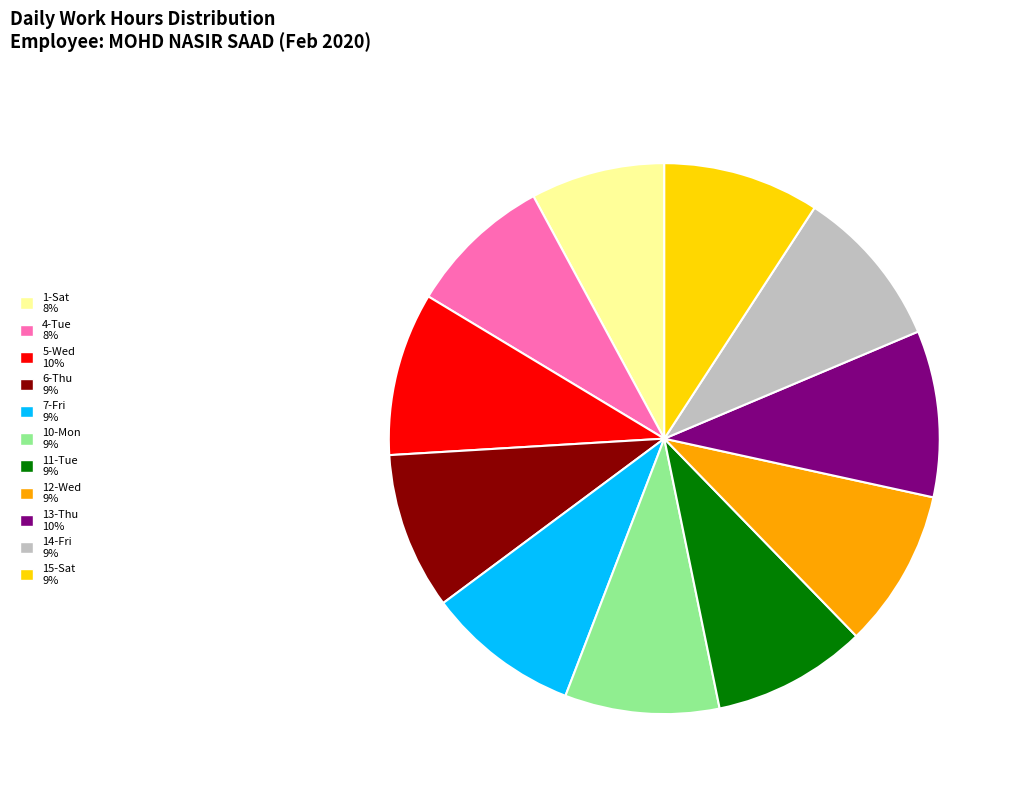

Approximately how many times larger is the value at 10-Mon compared to 4-Tue?

1.1